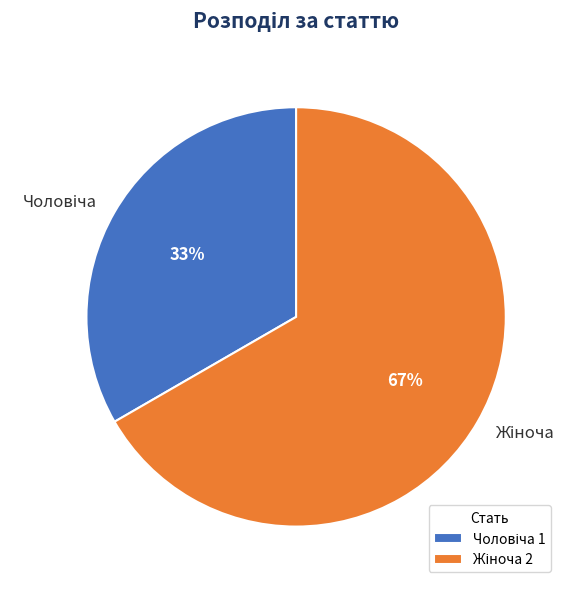

To the nearest percent, what is the average slice percentage?

50%